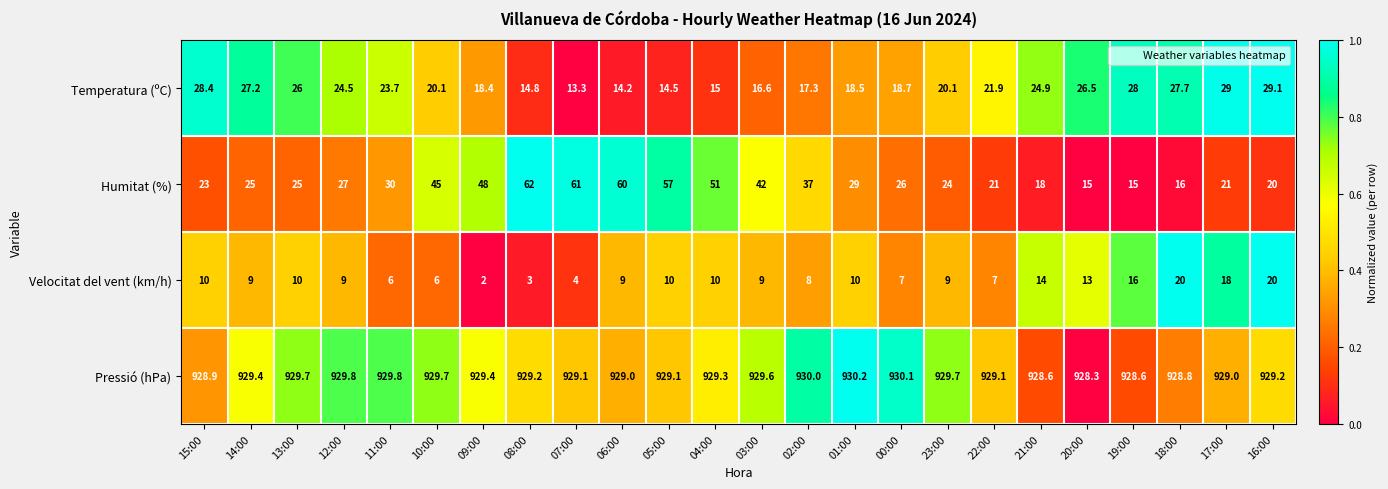

Which series has the largest range (max minus min)?

Humitat (%)